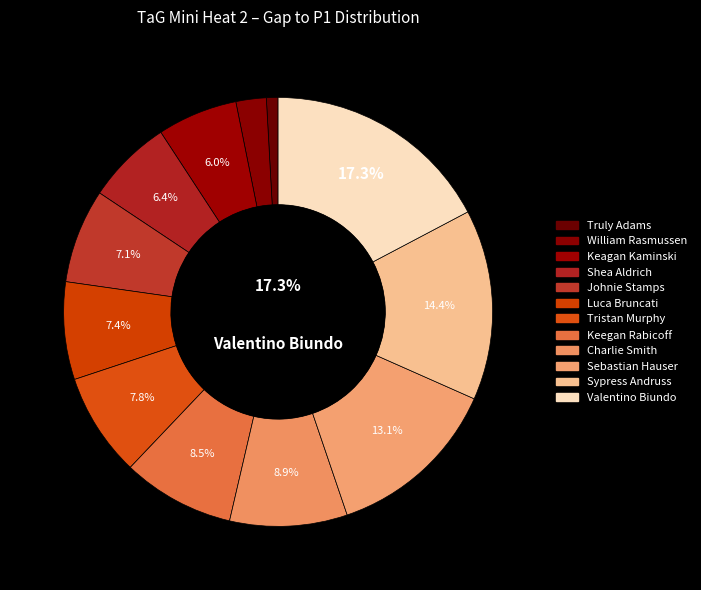

To the nearest percent, what portion does Shea Aldrich represent?

6%